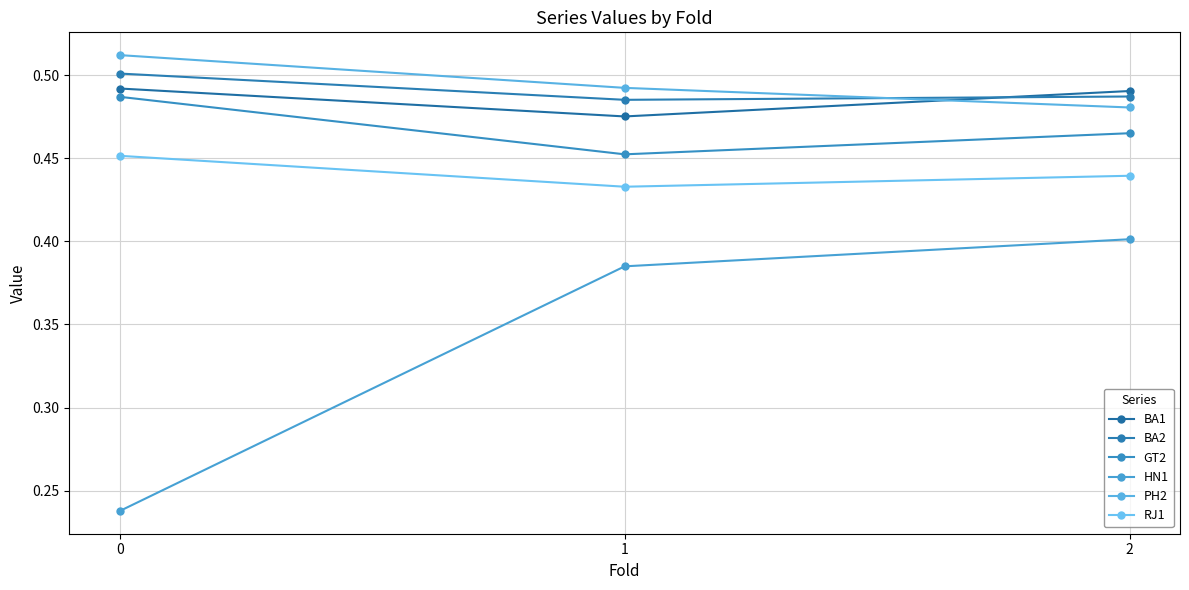

Reading right to left, what are all the values shown in this chart?

BA1: 0.5	0.5	0.5
BA2: 0.5	0.5	0.5
GT2: 0.5	0.5	0.5
HN1: 0.4	0.4	0.2
PH2: 0.5	0.5	0.5
RJ1: 0.4	0.4	0.5